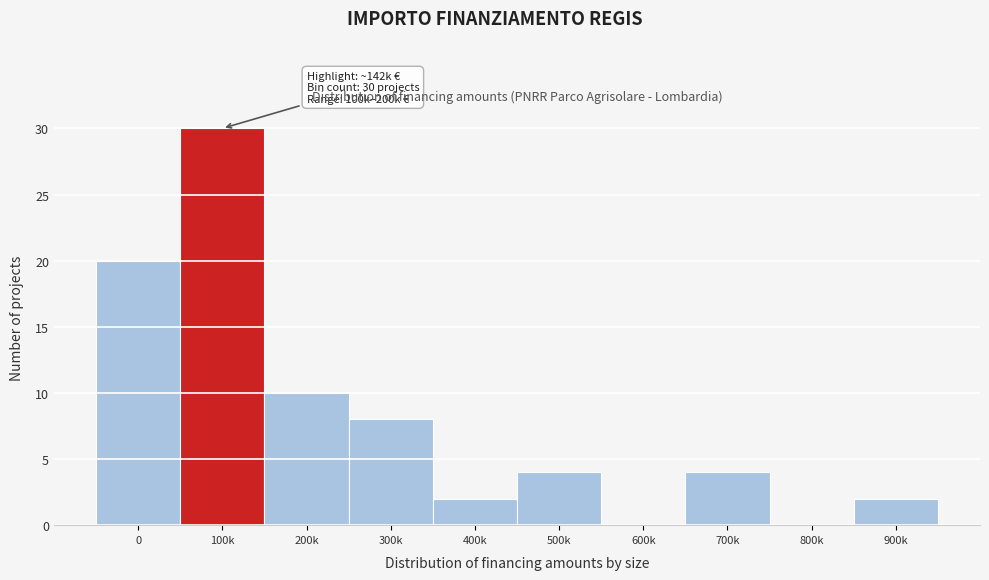

Reading left to right, transcribe all the data shown in this chart.

0=20	100k=30	200k=10	300k=8	400k=2	500k=4	600k=0	700k=4	800k=0	900k=2